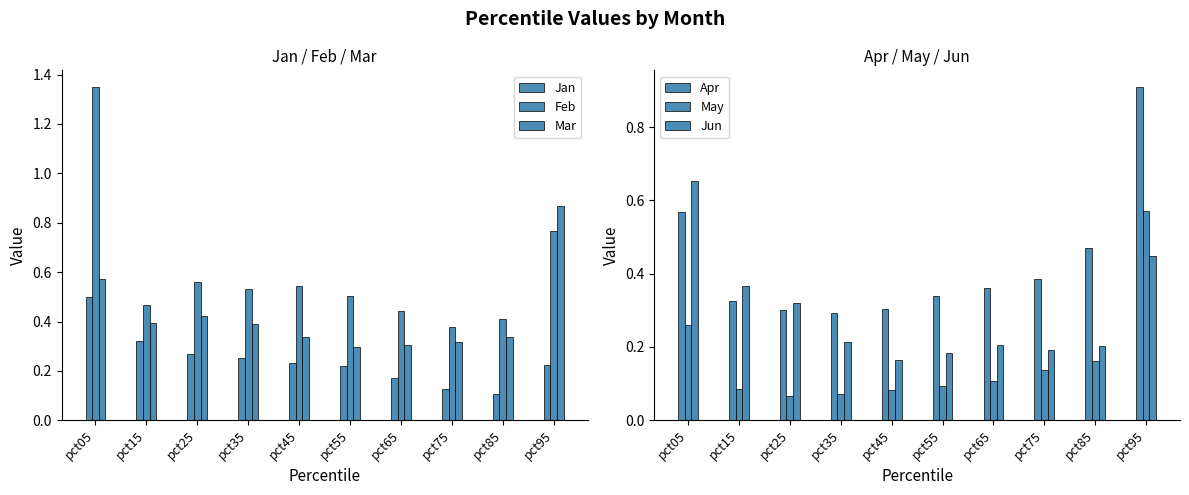

Is it true that Feb equals 0.4 at pct65?

True